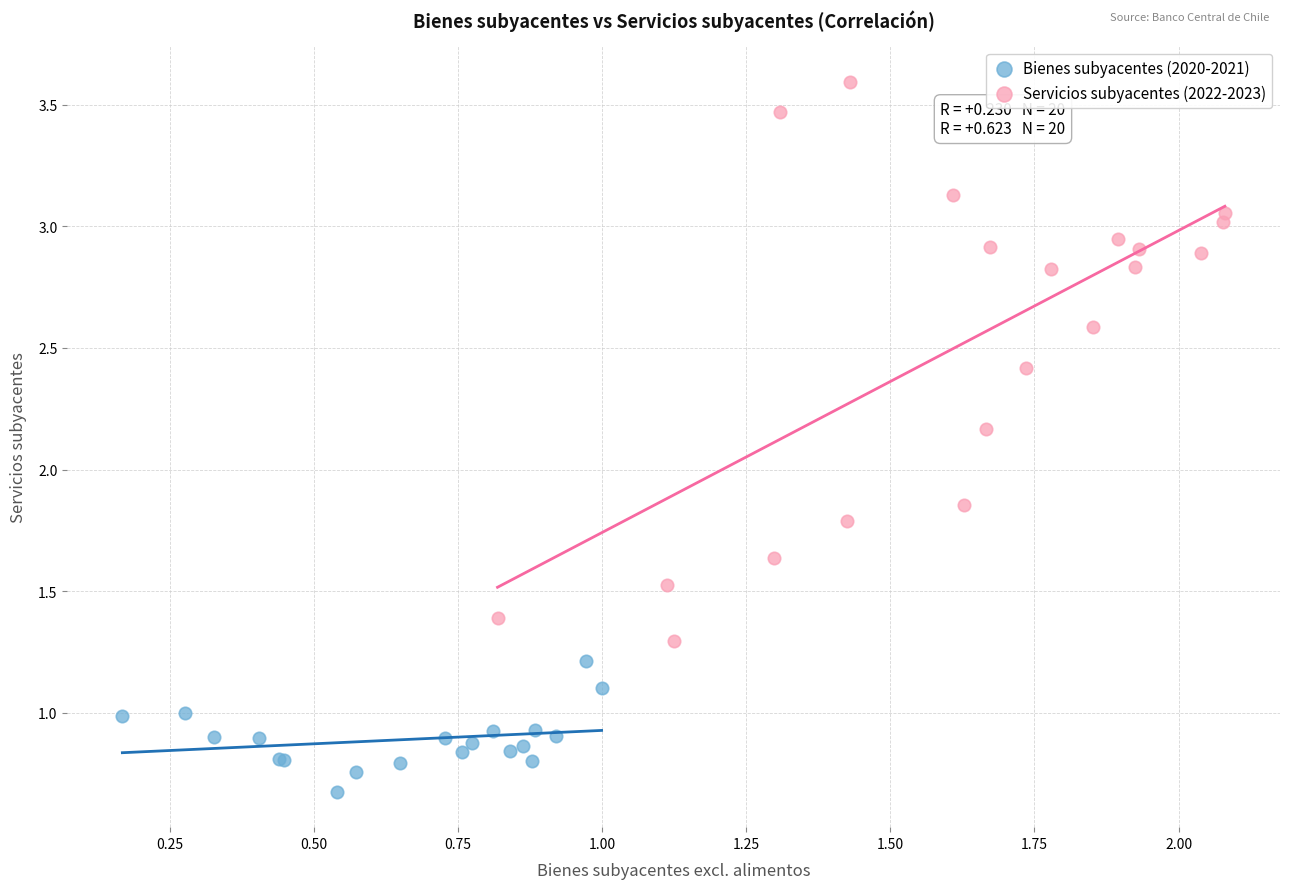

Which series has the widest spread of Y values?

Servicios subyacentes (2022-2023)